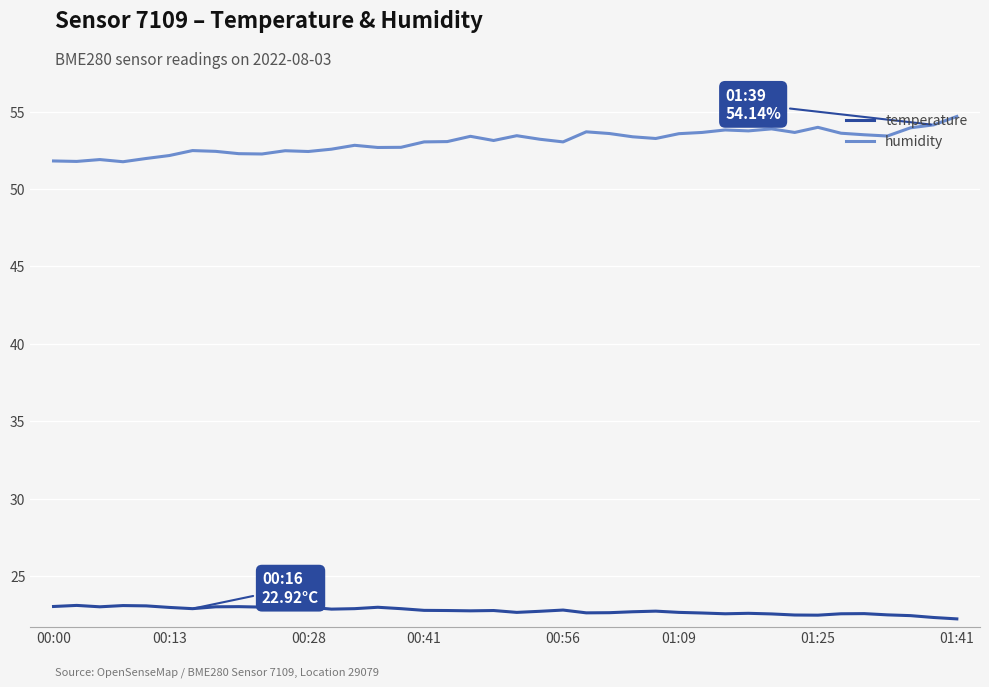

List the series in order of their overall mean, highest first.

humidity, temperature